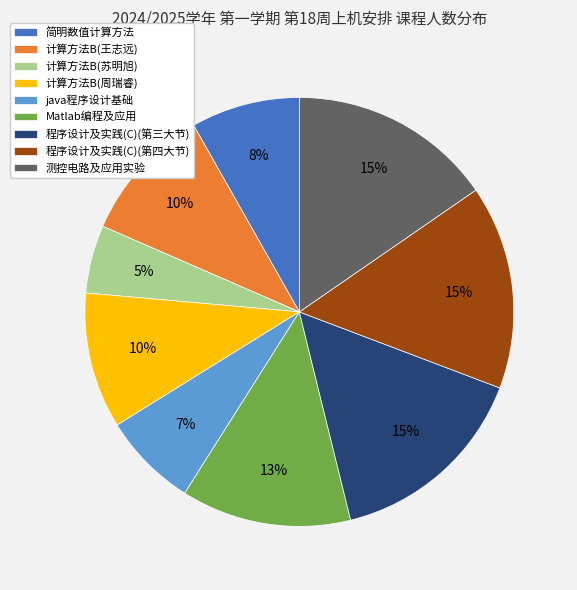

Count the number of slices in the pie.

9